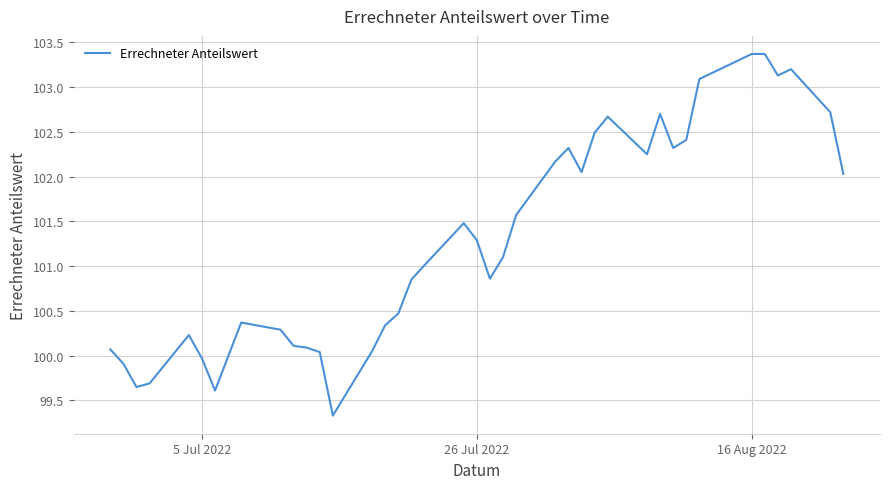

What is the difference between the maximum and minimum values?

4.0